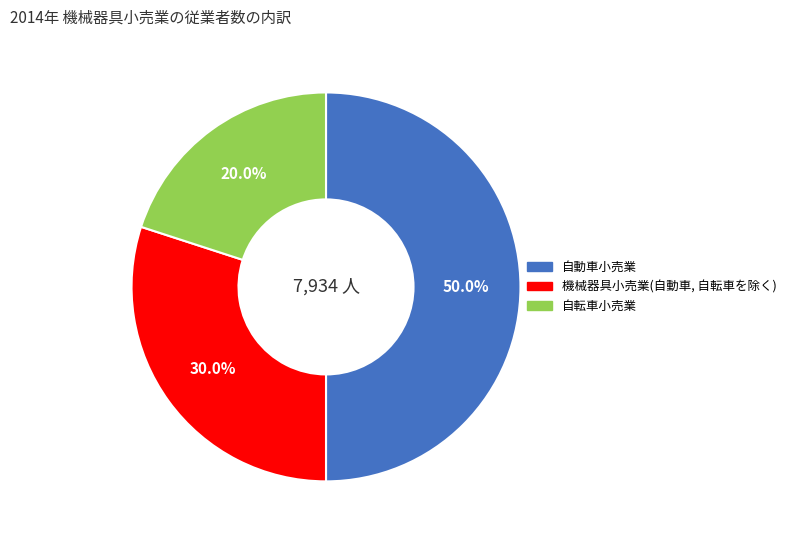

How many segments does this pie chart have?

3